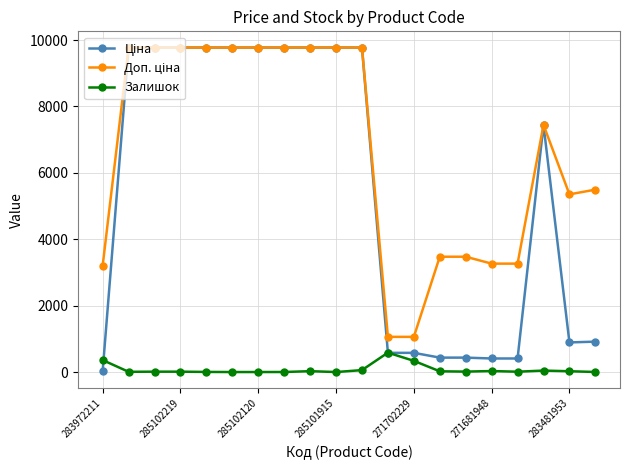

What is the maximum value for Залишок?

584.0